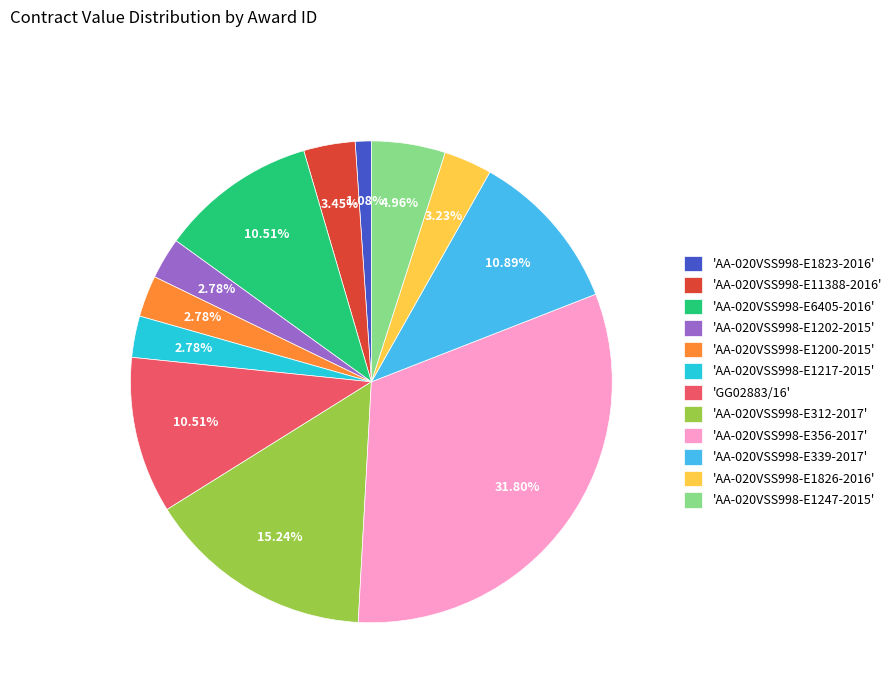

Is there a majority slice in this chart?

No